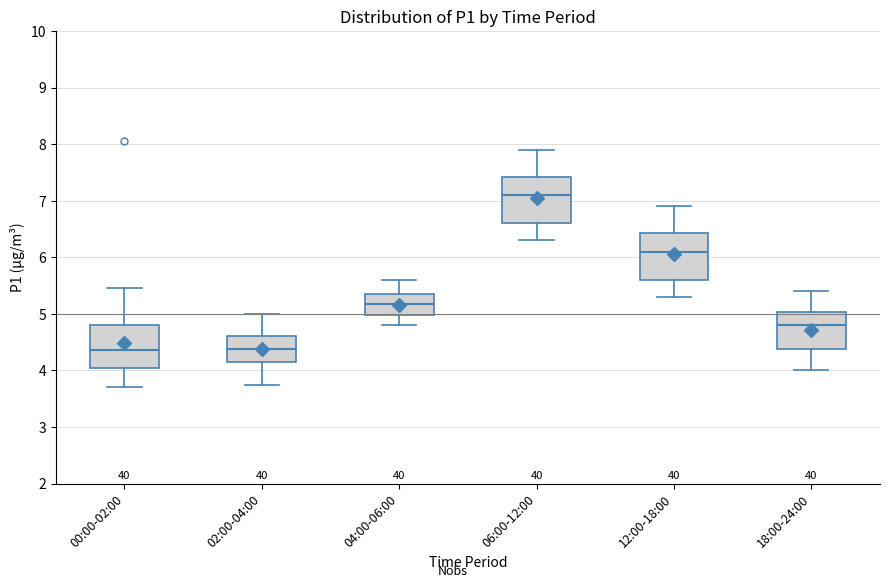

Where is the upper edge of the box for 00:00-02:00 on the y-axis? The values are not printed on the chart, so give them approximately, as read against the axis.

4.8